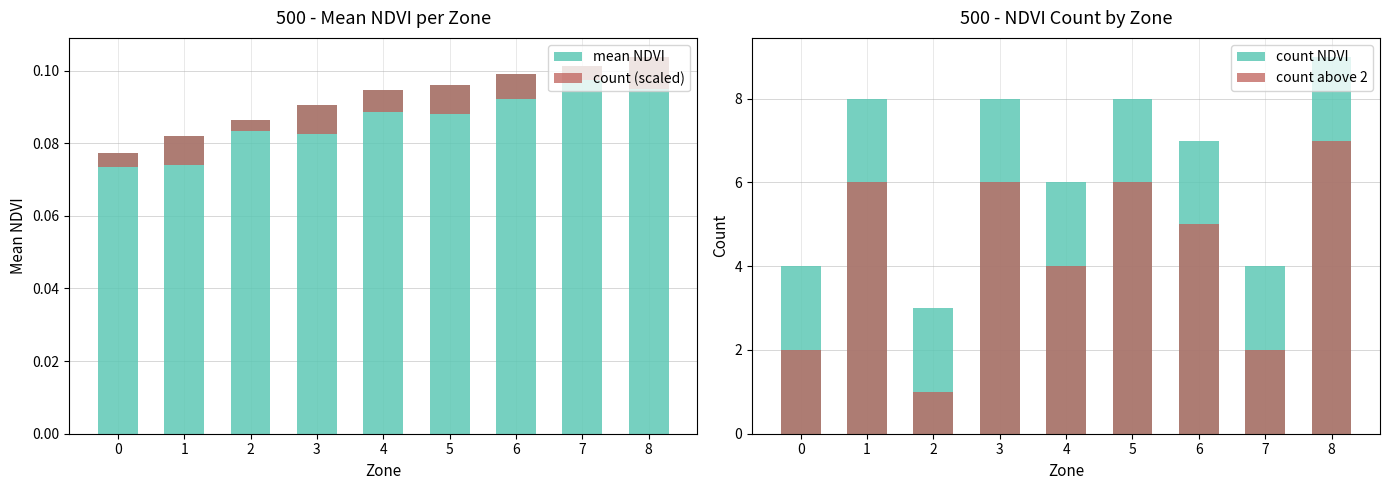

Which has a higher value, 3 or 6?

6